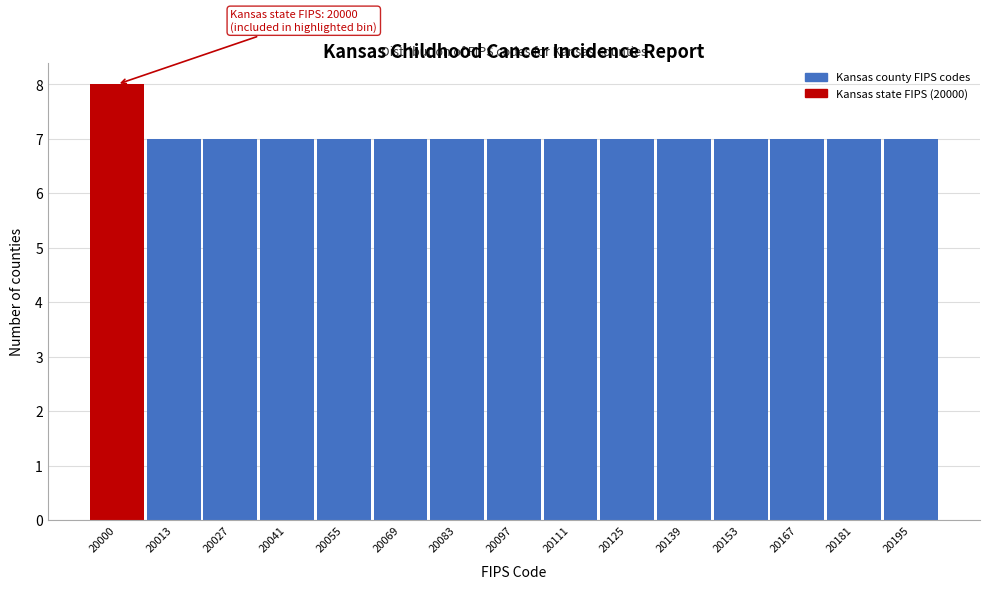

Reading right to left, list all the values displayed in this chart.

7	7	7	7	7	7	7	7	7	7	7	7	7	7	8